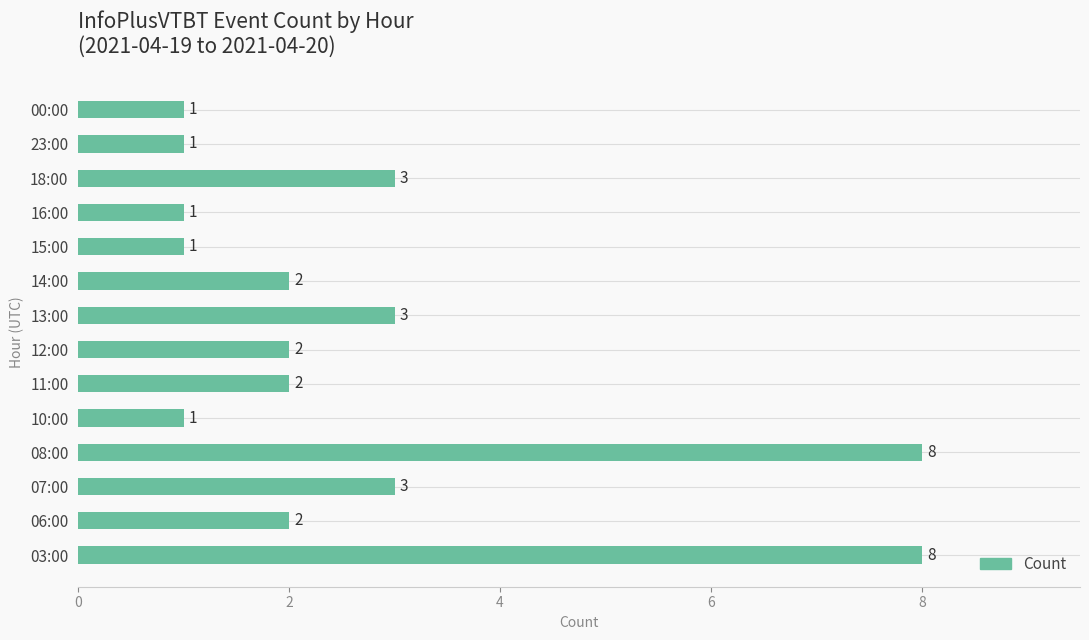

What is the ratio of the value at 03:00 to the value at 06:00?

4.0